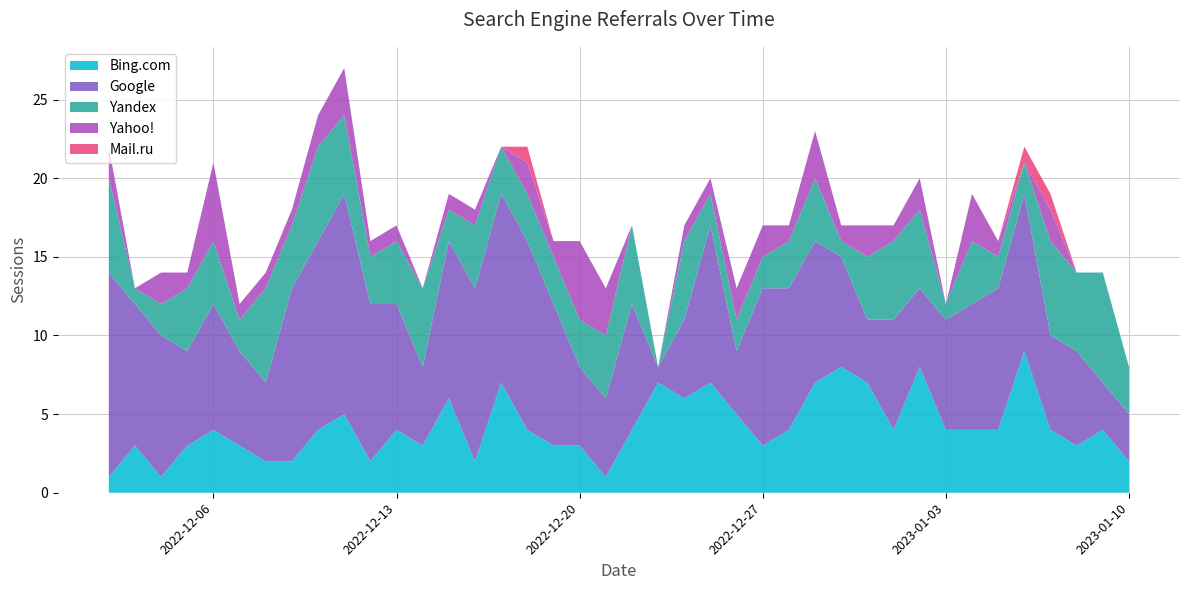

What is the maximum value for Bing.com?

9